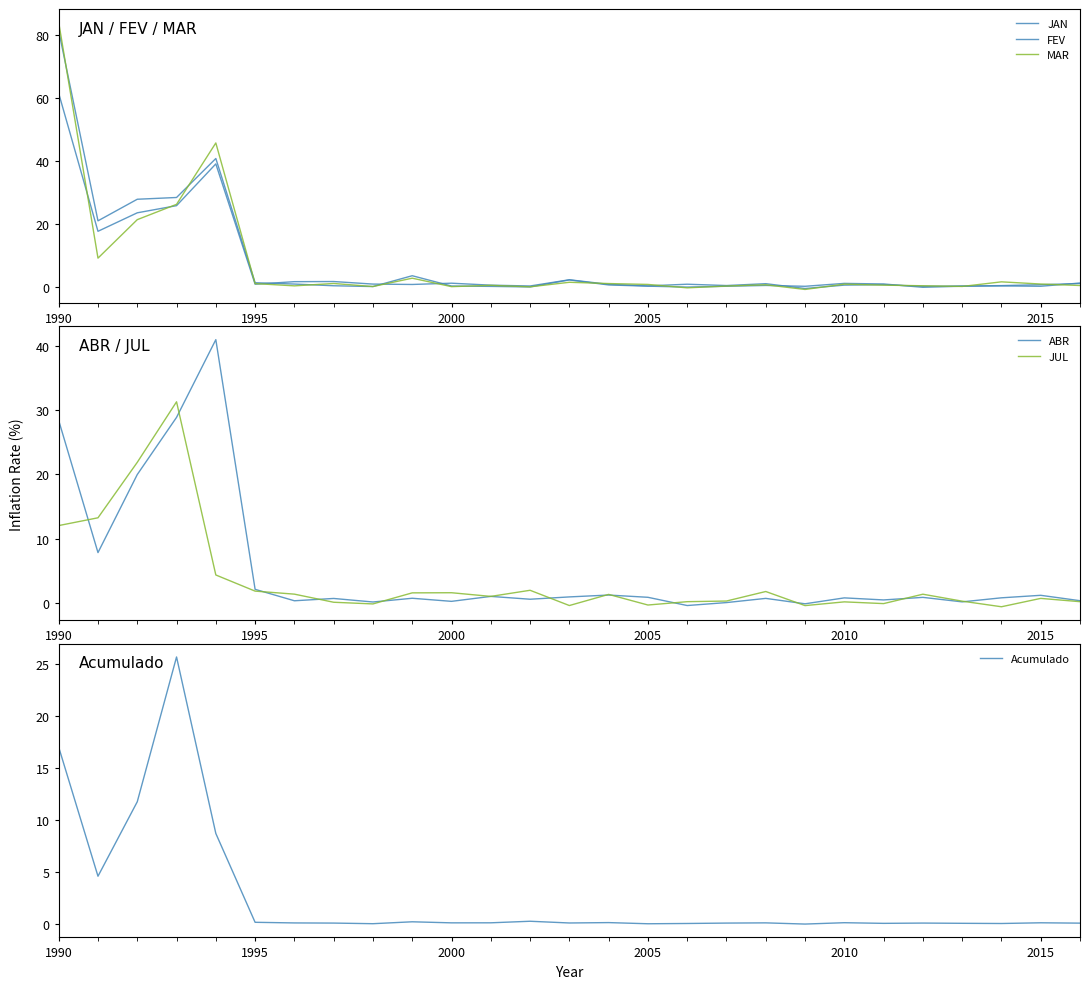

True or false: ABR has a value of 2.1 at 1995.

True